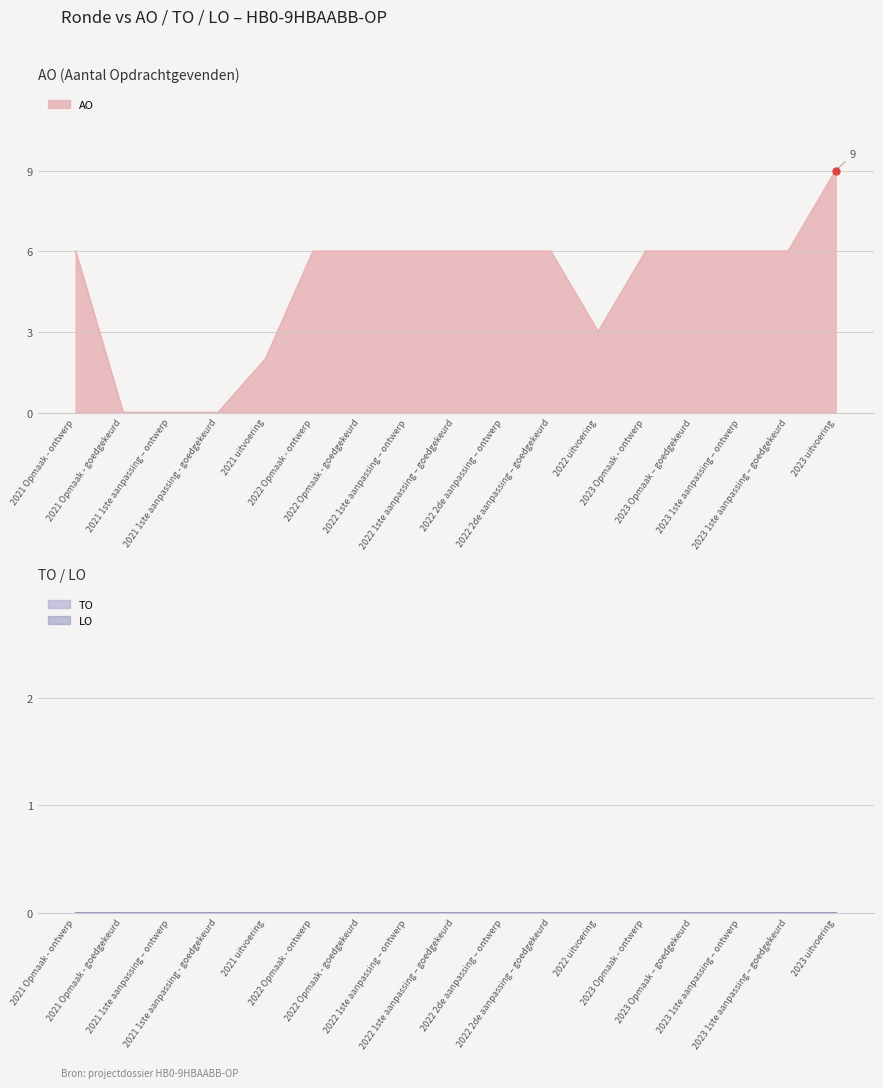

Reading left to right, extract all data points from this chart.

AO: 2021 Opmaak - ontwerp=6	2021 Opmaak - goedgekeurd=0	2021 1ste aanpassing – ontwerp=0	2021 1ste aanpassing - goedgekeurd=0	2021 uitvoering=2	2022 Opmaak - ontwerp=6	2022 Opmaak - goedgekeurd=6	2022 1ste aanpassing – ontwerp=6	2022 1ste aanpassing – goedgekeurd=6	2022 2de aanpassing – ontwerp=6	2022 2de aanpassing – goedgekeurd=6	2022 uitvoering=3	2023 Opmaak - ontwerp=6	2023 Opmaak – goedgekeurd=6	2023 1ste aanpassing – ontwerp=6	2023 1ste aanpassing – goedgekeurd=6	2023 uitvoering=9
TO: 2021 Opmaak - ontwerp=0	2021 Opmaak - goedgekeurd=0	2021 1ste aanpassing – ontwerp=0	2021 1ste aanpassing - goedgekeurd=0	2021 uitvoering=0	2022 Opmaak - ontwerp=0	2022 Opmaak - goedgekeurd=0	2022 1ste aanpassing – ontwerp=0	2022 1ste aanpassing – goedgekeurd=0	2022 2de aanpassing – ontwerp=0	2022 2de aanpassing – goedgekeurd=0	2022 uitvoering=0	2023 Opmaak - ontwerp=0	2023 Opmaak – goedgekeurd=0	2023 1ste aanpassing – ontwerp=0	2023 1ste aanpassing – goedgekeurd=0	2023 uitvoering=0
LO: 2021 Opmaak - ontwerp=0	2021 Opmaak - goedgekeurd=0	2021 1ste aanpassing – ontwerp=0	2021 1ste aanpassing - goedgekeurd=0	2021 uitvoering=0	2022 Opmaak - ontwerp=0	2022 Opmaak - goedgekeurd=0	2022 1ste aanpassing – ontwerp=0	2022 1ste aanpassing – goedgekeurd=0	2022 2de aanpassing – ontwerp=0	2022 2de aanpassing – goedgekeurd=0	2022 uitvoering=0	2023 Opmaak - ontwerp=0	2023 Opmaak – goedgekeurd=0	2023 1ste aanpassing – ontwerp=0	2023 1ste aanpassing – goedgekeurd=0	2023 uitvoering=0